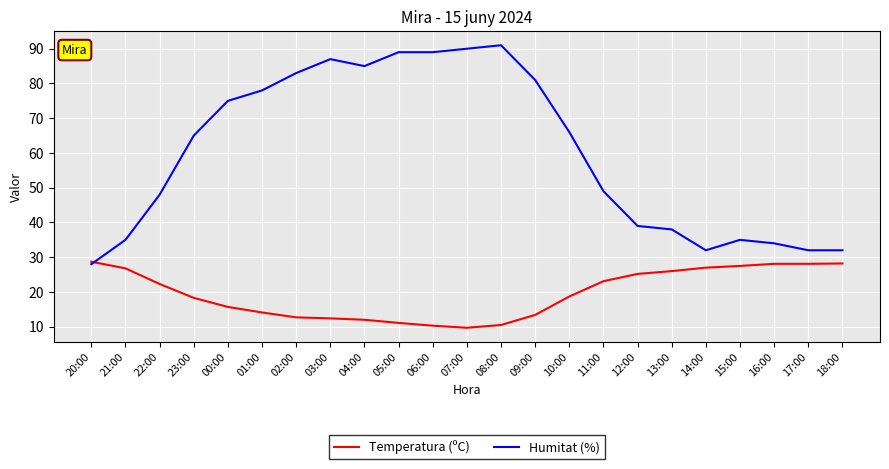

Count the number of data series in this chart.

2